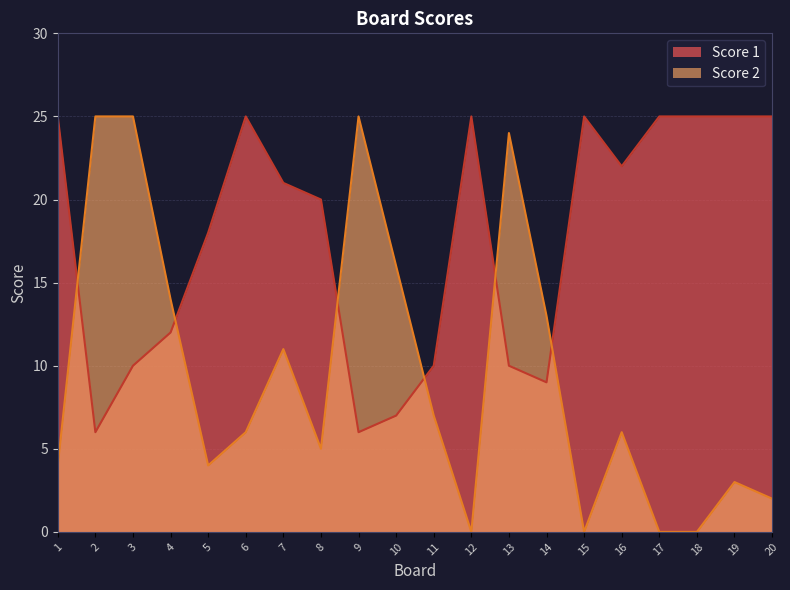

What is the total value across all series at 16?

28